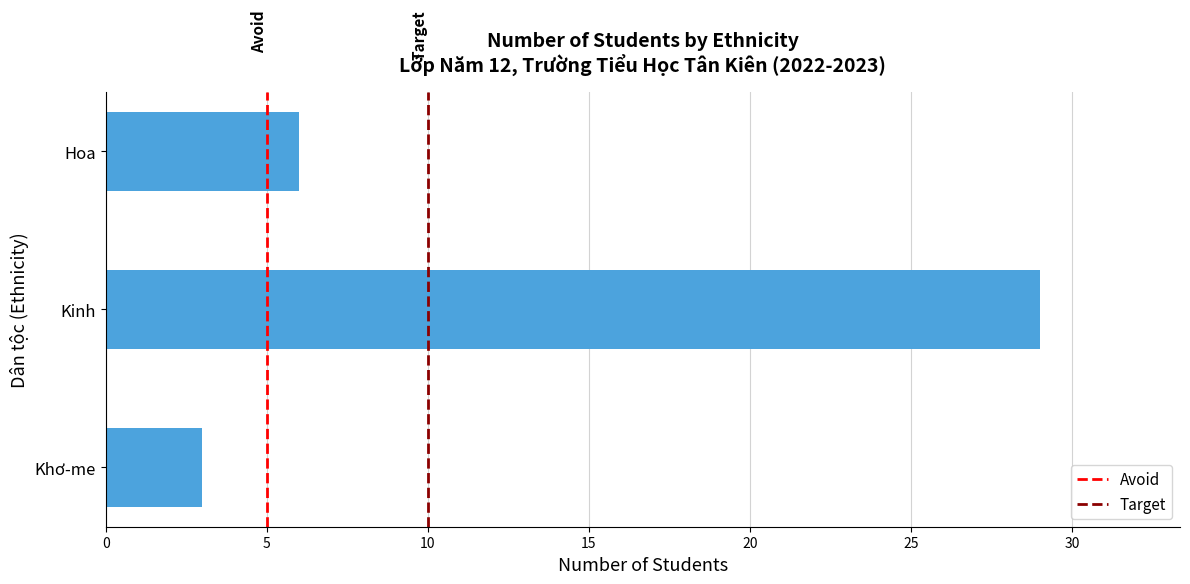

Reading top to bottom, list all the values displayed in this chart.

Hoa=6	Kinh=29	Khơ-me=3